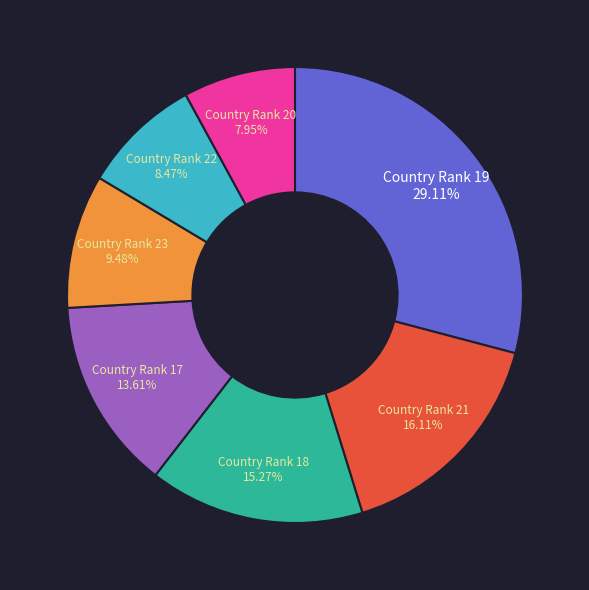

Is the sum of Country Rank 22 and Country Rank 17 greater than half?

No